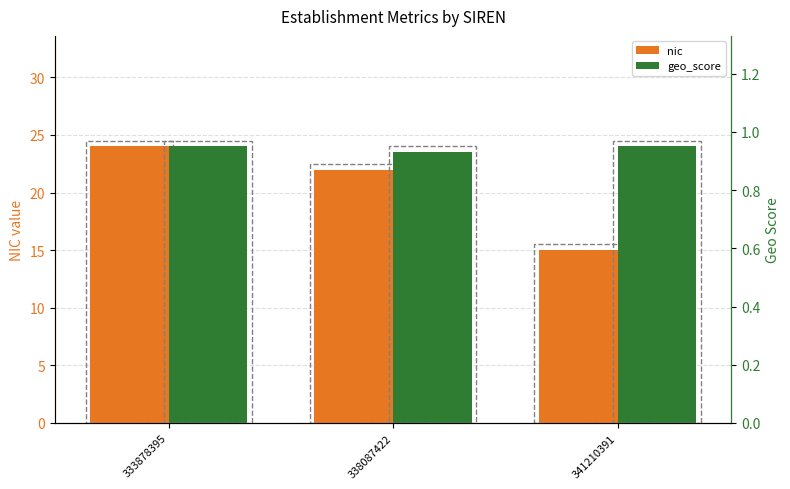

Reading right to left, extract all data points from this chart.

nic: 341210391=15.0	338087422=22.0	333878395=24.0
geo_score: 341210391=0.9	338087422=0.9	333878395=0.9